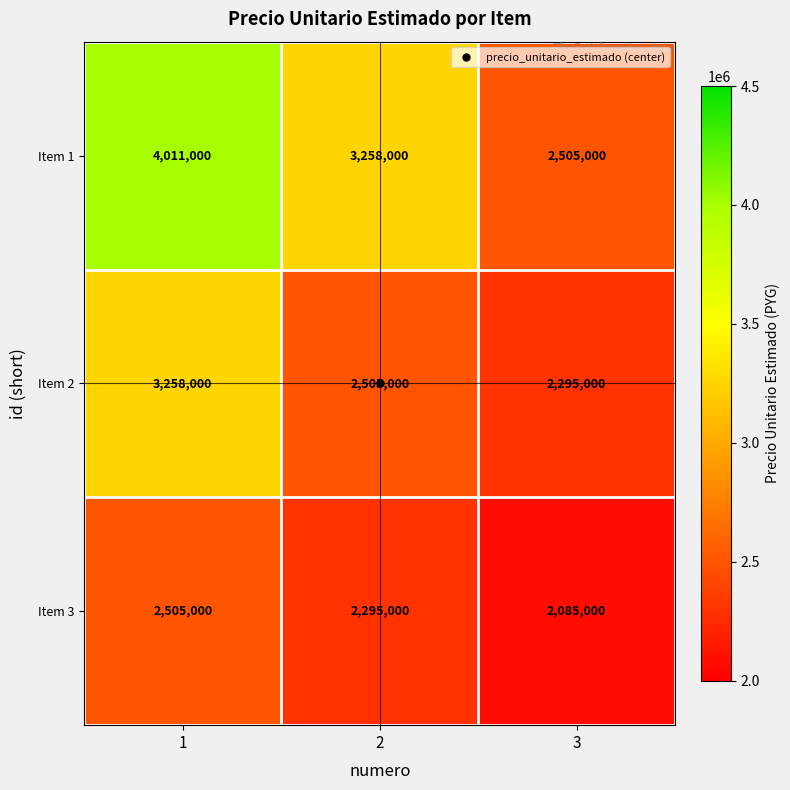

At which category does the chart reach its minimum across all series?

3